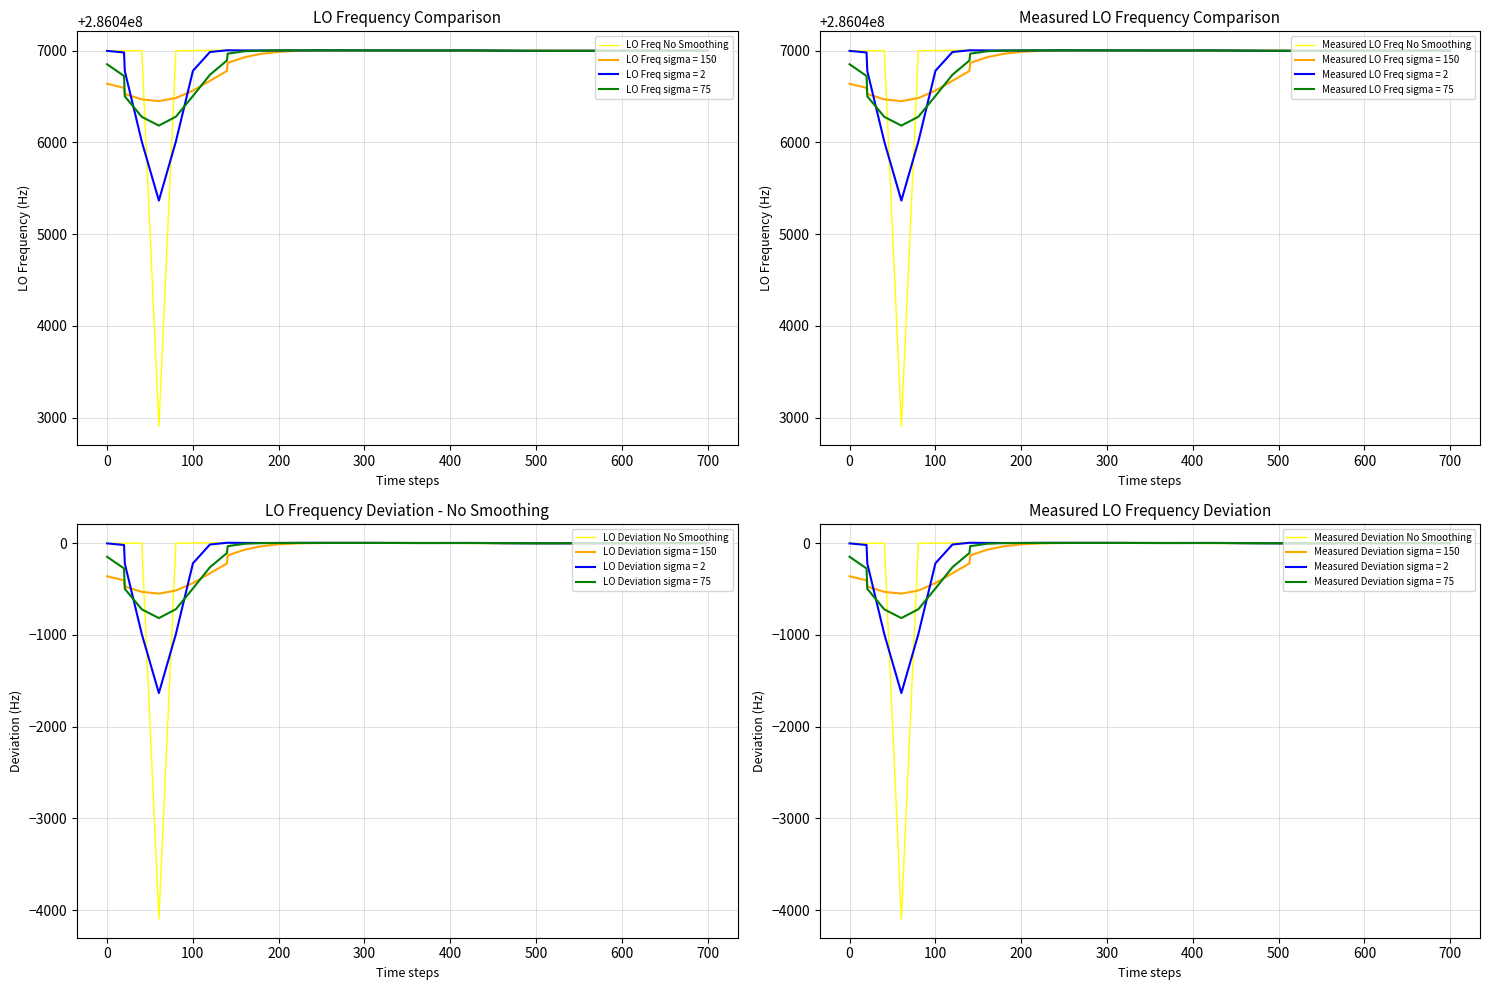

What is the smallest value displayed?

-4096.1